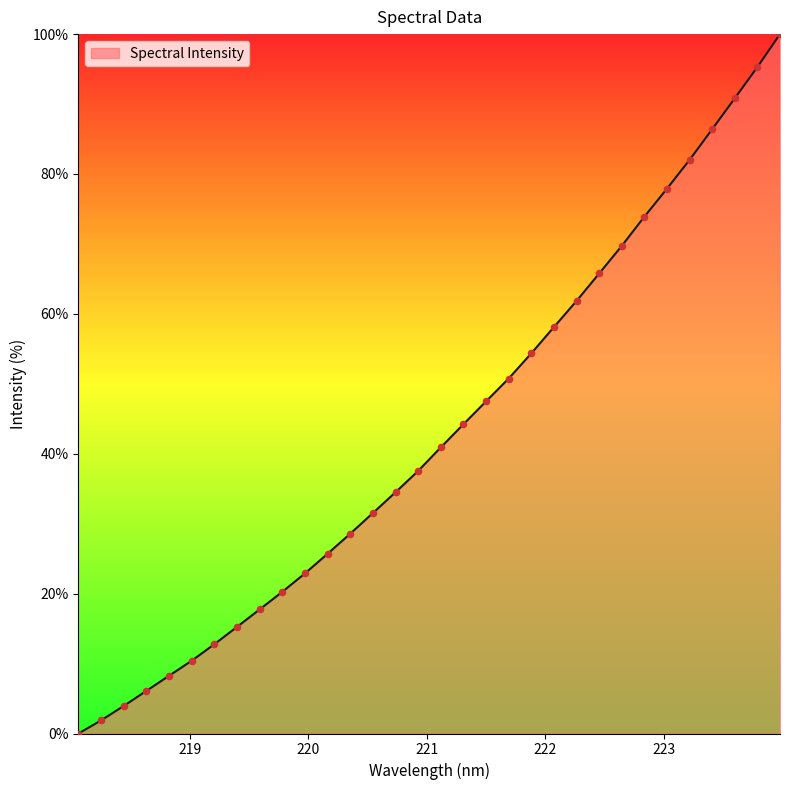

What is the difference between the maximum and minimum values?

100.0